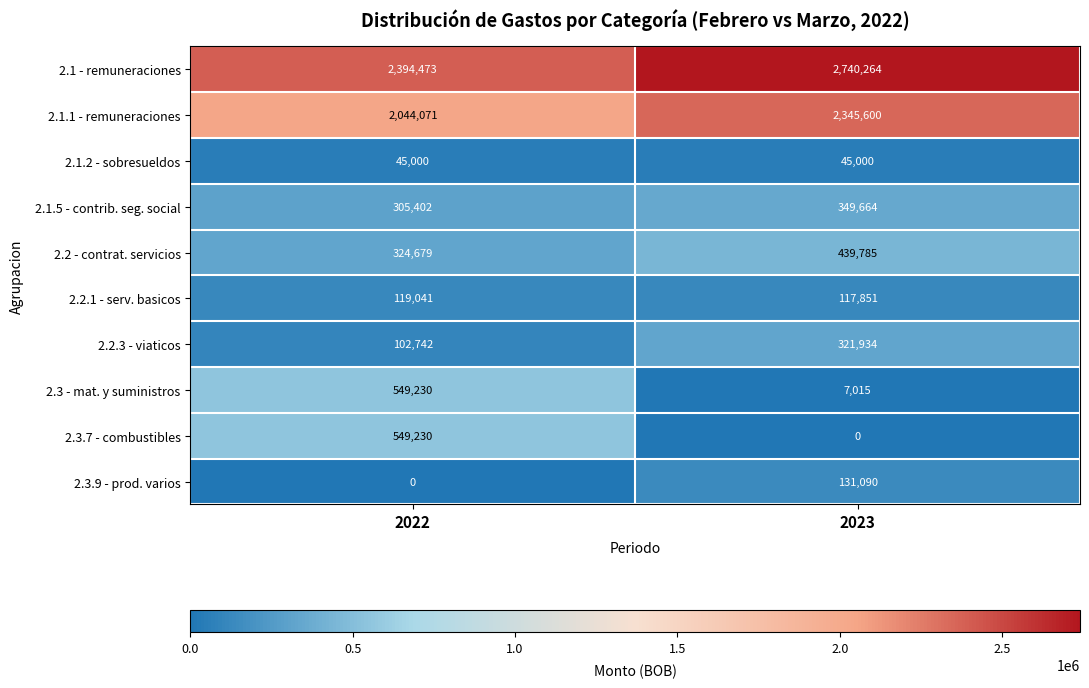

What is the average value of the 2.2 - contrat. servicios series?

382232